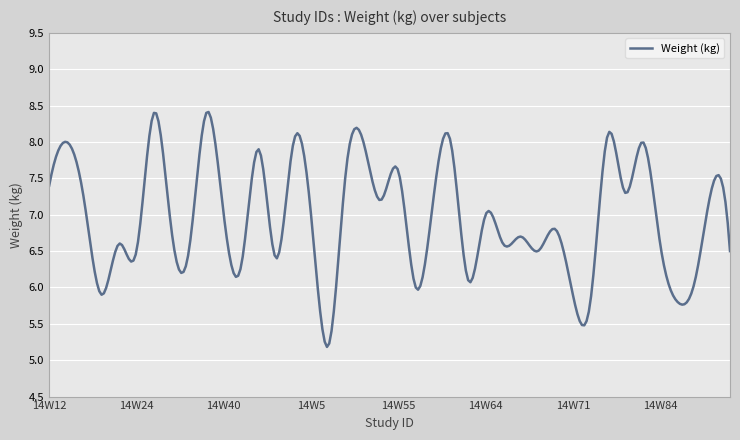

What is the minimum value shown in the chart?

5.2